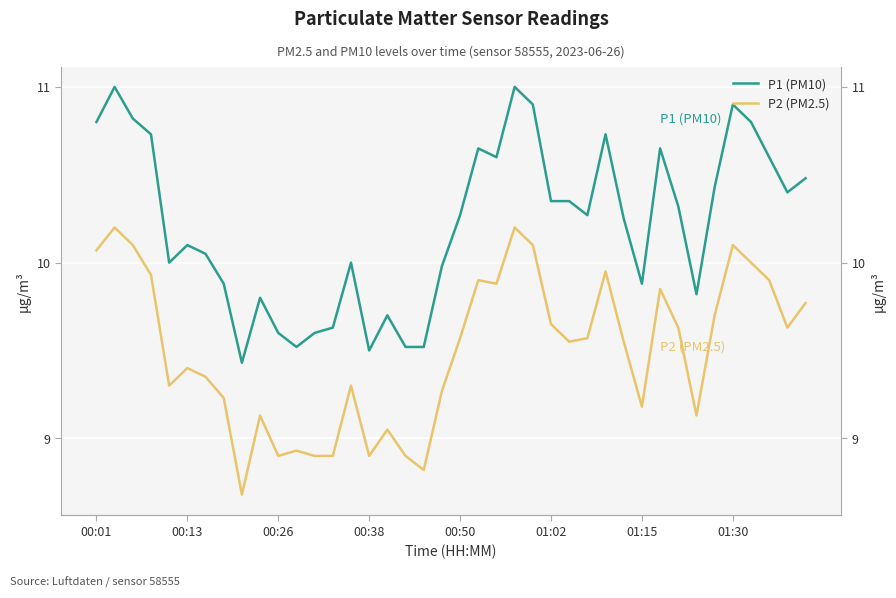

What is the label of the 32nd point from the left?

31